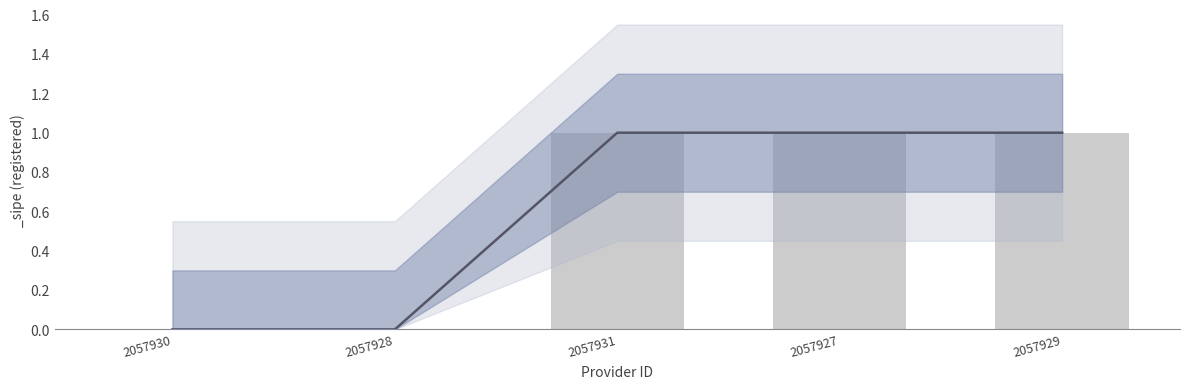

What is the approximate value at 2057929?

1